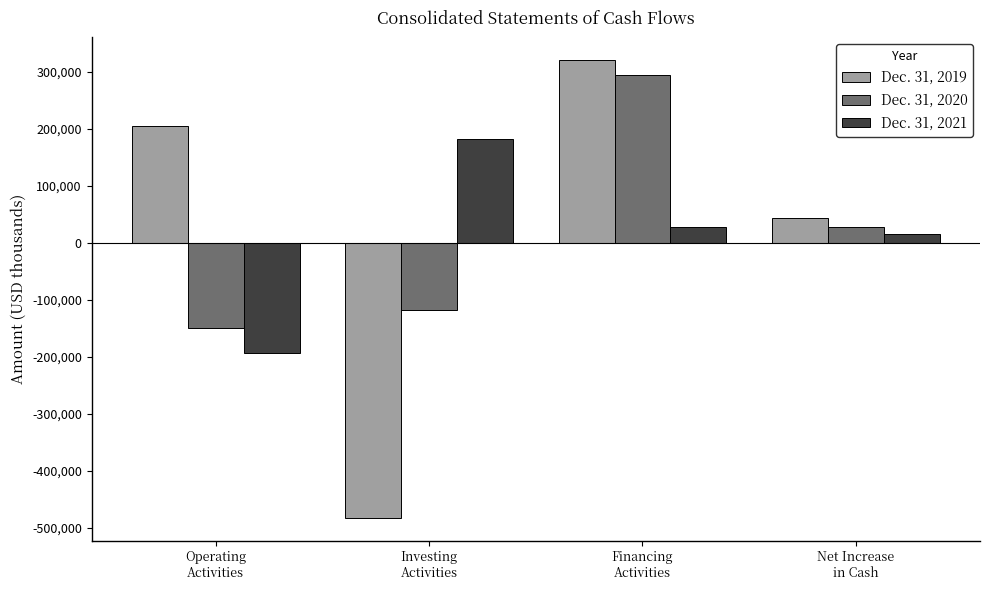

How many positive values does the Dec. 31, 2020 series have?

2